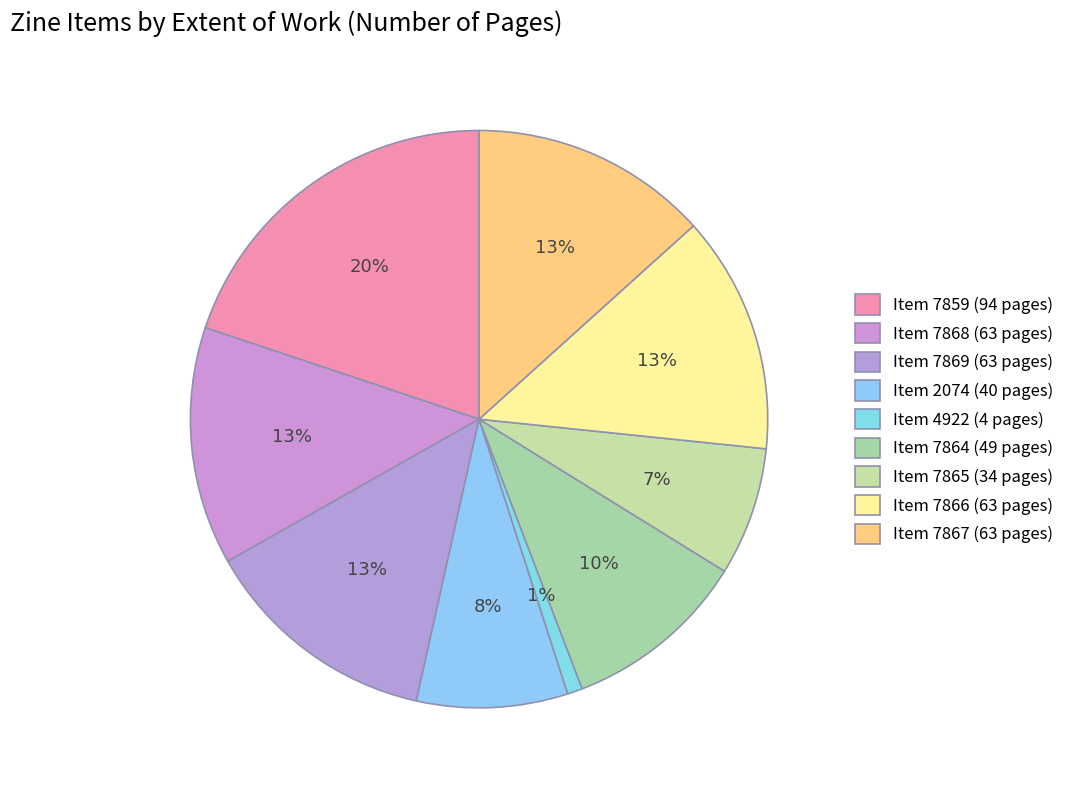

Is there a majority slice in this chart?

No